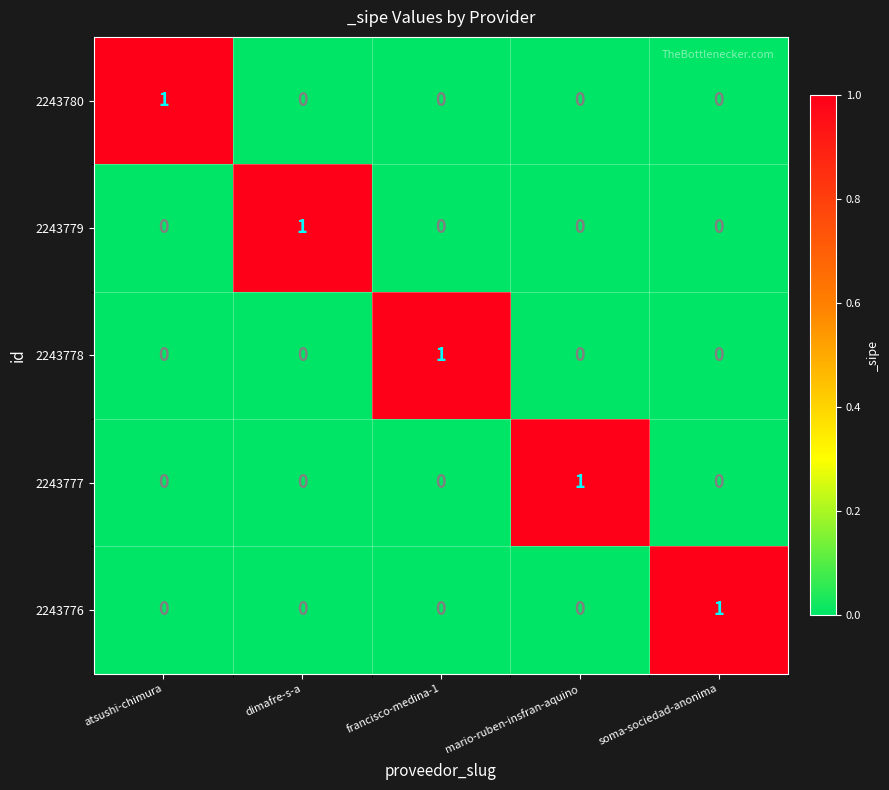

The 2243777 series shows 0 at dimafre-s-a. True or false?

True